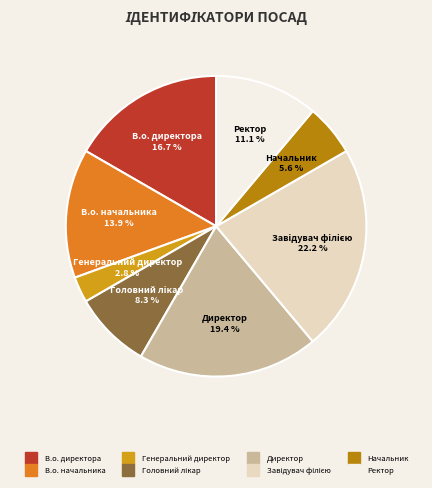

Approximately how many times larger is the value at Ректор compared to Директор?

0.6